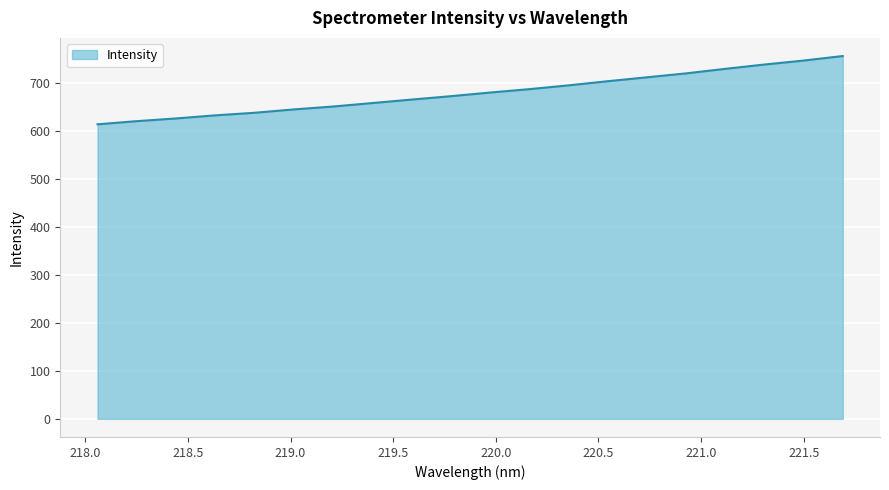

Count the number of categories in the chart.

20